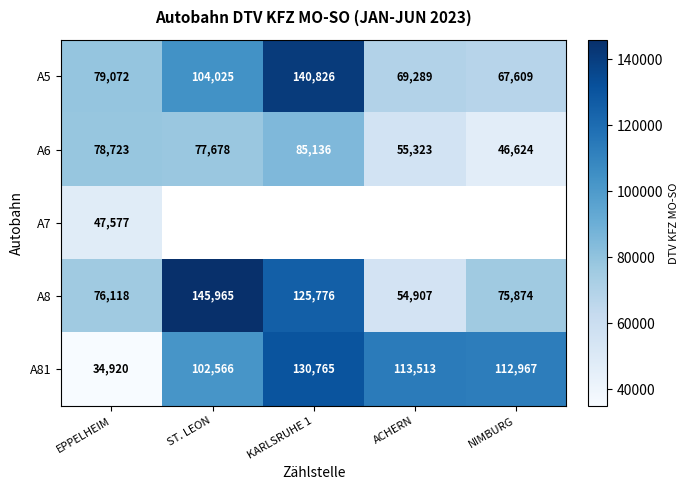

Rank the categories by A81 value from lowest to highest.

EPPELHEIM, ST. LEON, NIMBURG, ACHERN, KARLSRUHE 1